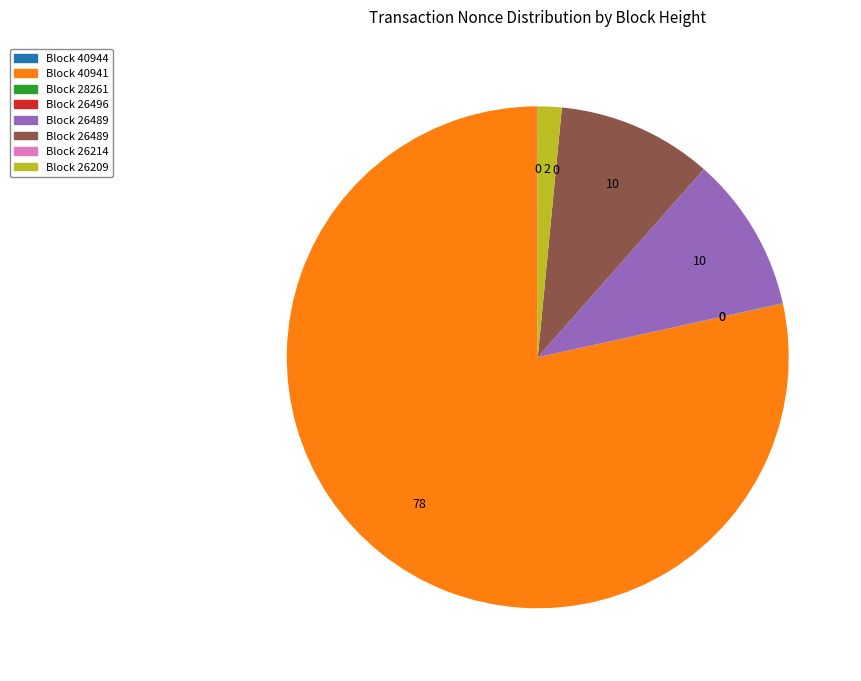

Is there a majority slice in this chart?

Yes